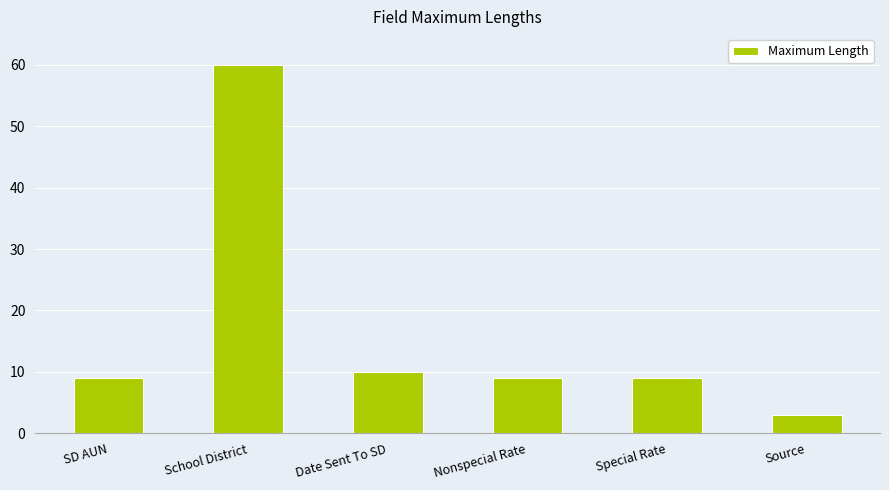

How many bars are there in total?

6